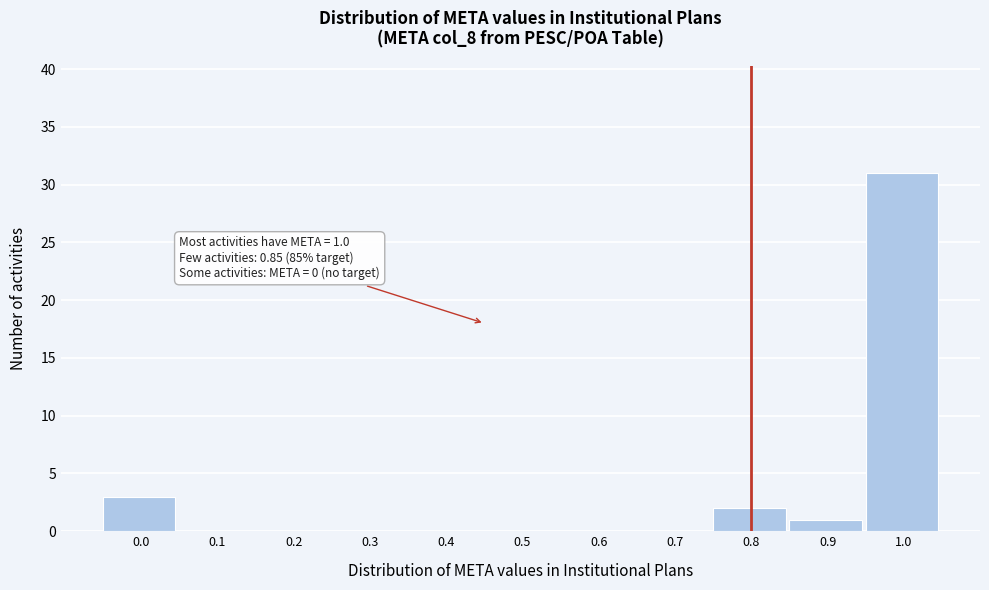

Reading left to right, what are all the values shown in this chart?

0.0=3	0.1=0	0.2=0	0.3=0	0.4=0	0.5=0	0.6=0	0.7=0	0.8=2	0.9=1	1.0=31